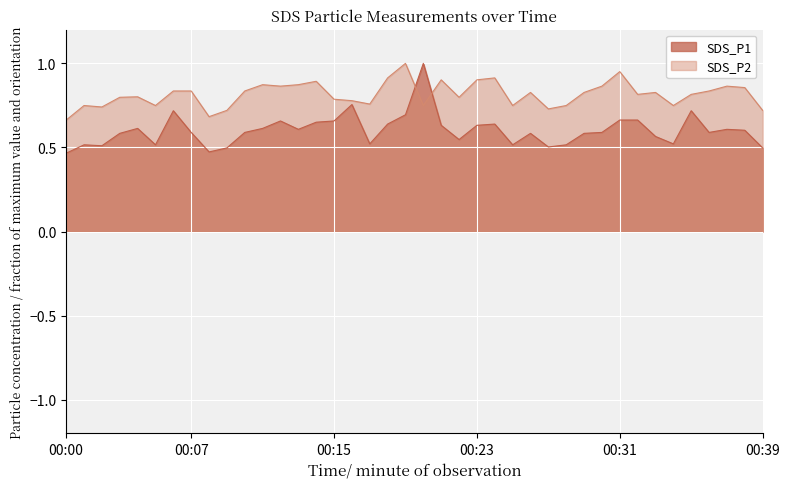

Where do SDS_P1 and SDS_P2 first cross each other?

00:19 and 00:20